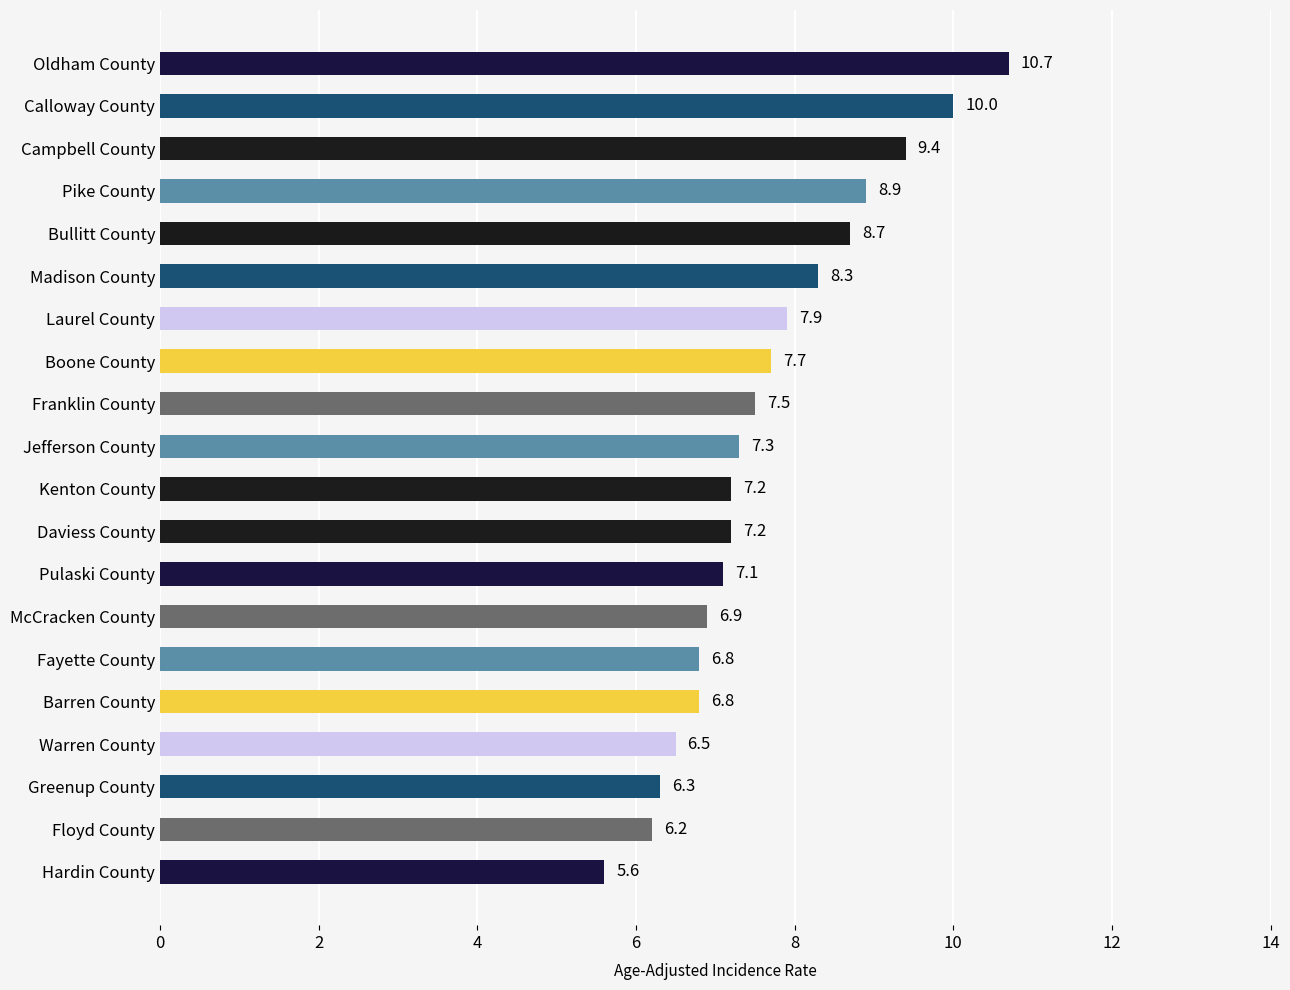

The chart shows a value of 1.7 at Daviess County. True or false?

False